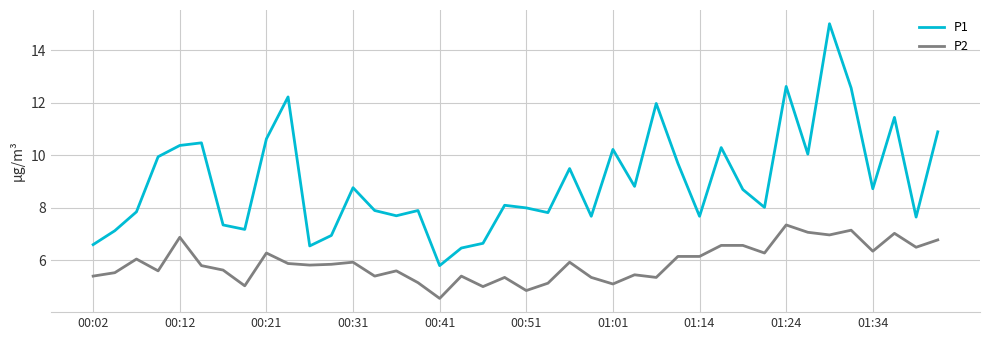

List the series in order of their overall mean, highest first.

P1, P2